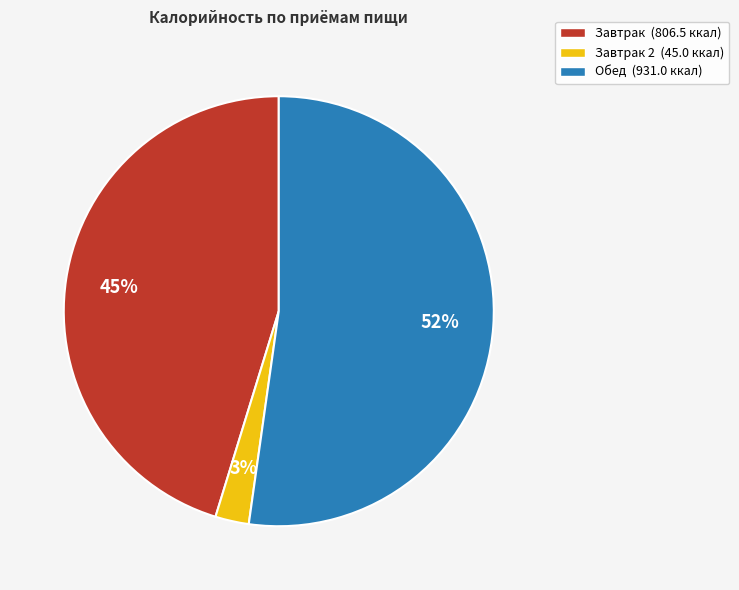

Does Завтрак 2 (45.0 ккал) account for over 50% of the chart?

No